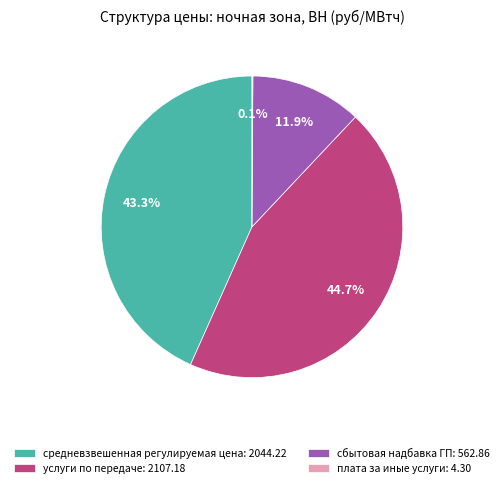

Does услуги по передаче: 2107.18 represent more than half of the total?

No